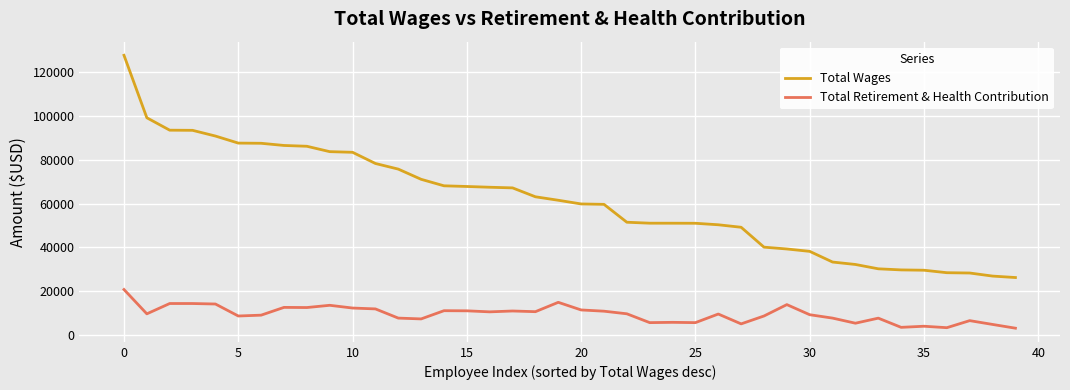

What is the highest value of the Total Wages series?

127771